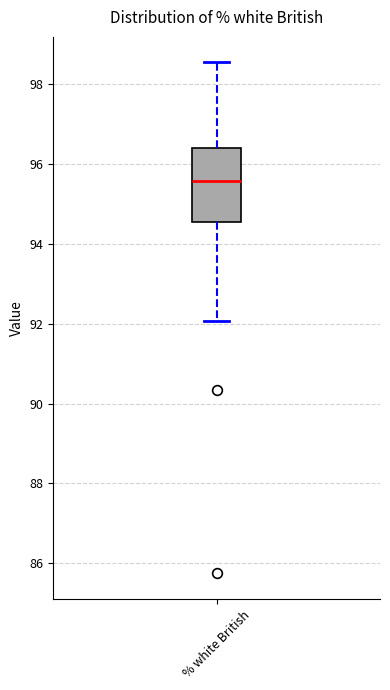

Where is the lower edge of the box for % white British on the y-axis? The values are not printed on the chart, so give them approximately, as read against the axis.

94.6